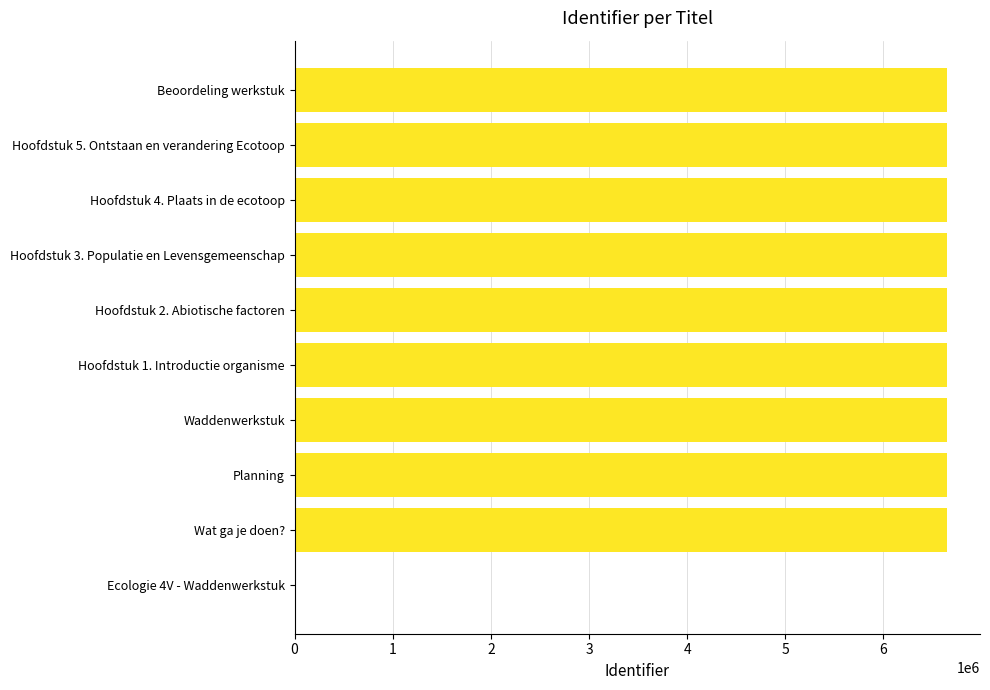

The value at Beoordeling werkstuk is 6652603. True or false?

True